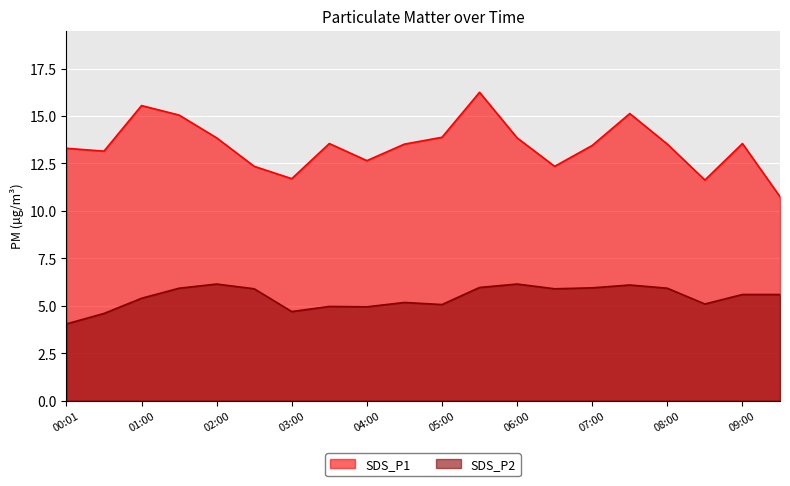

The value of SDS_P2 at 04:30 is 8.7. True or false?

False